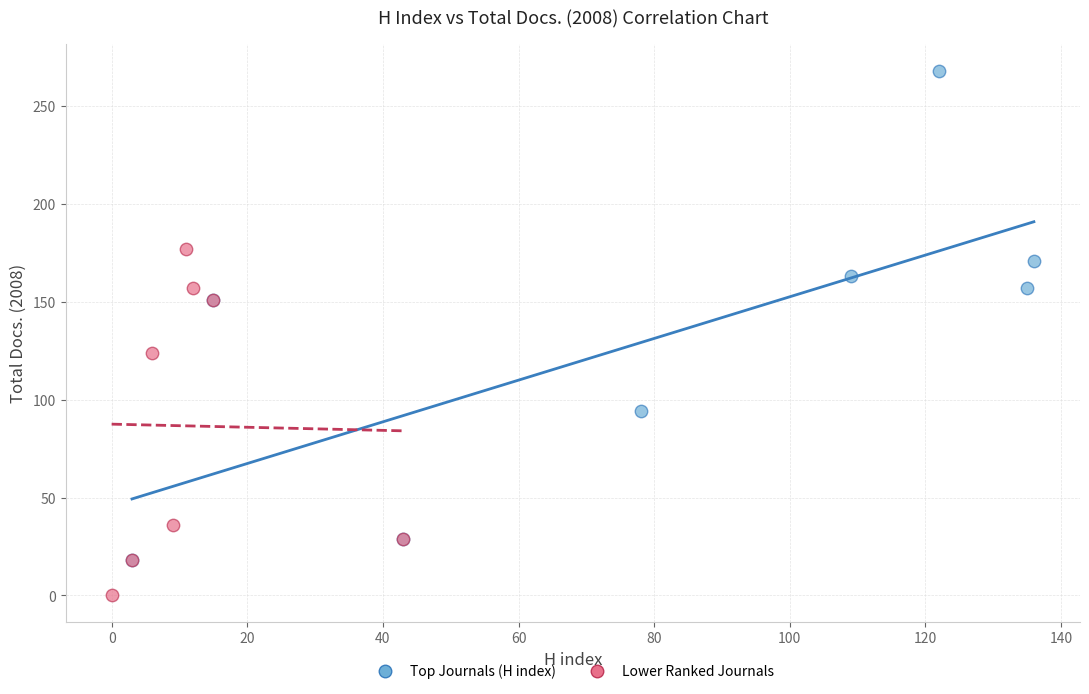

Which series contains the lowest Y value?

Lower Ranked Journals